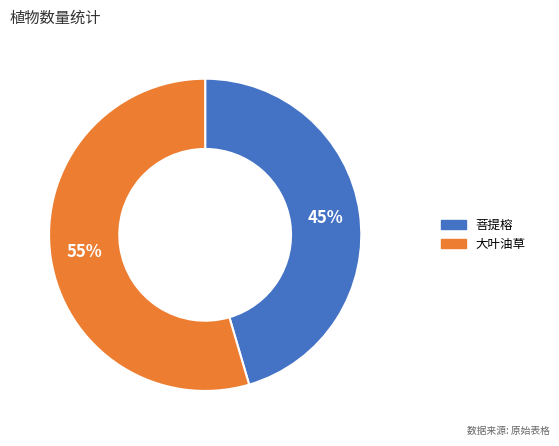

How many slices are in this pie chart?

2